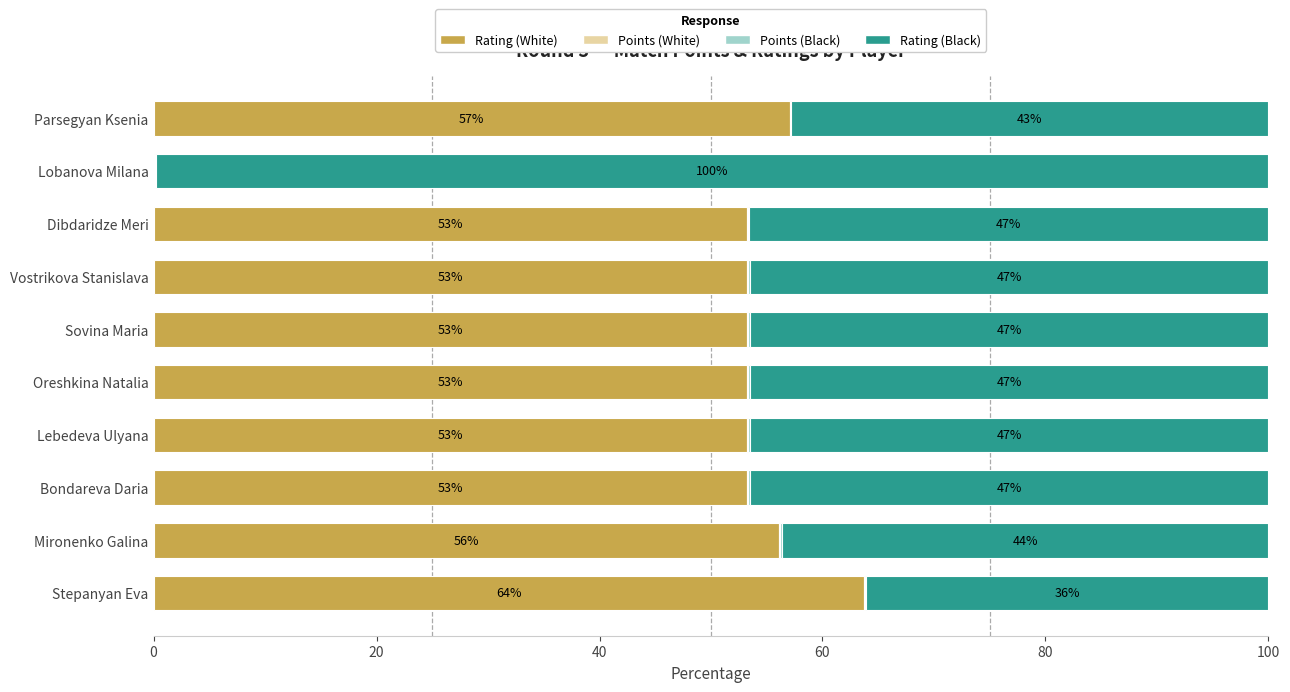

What is the maximum value for Rating (White)?

63.7